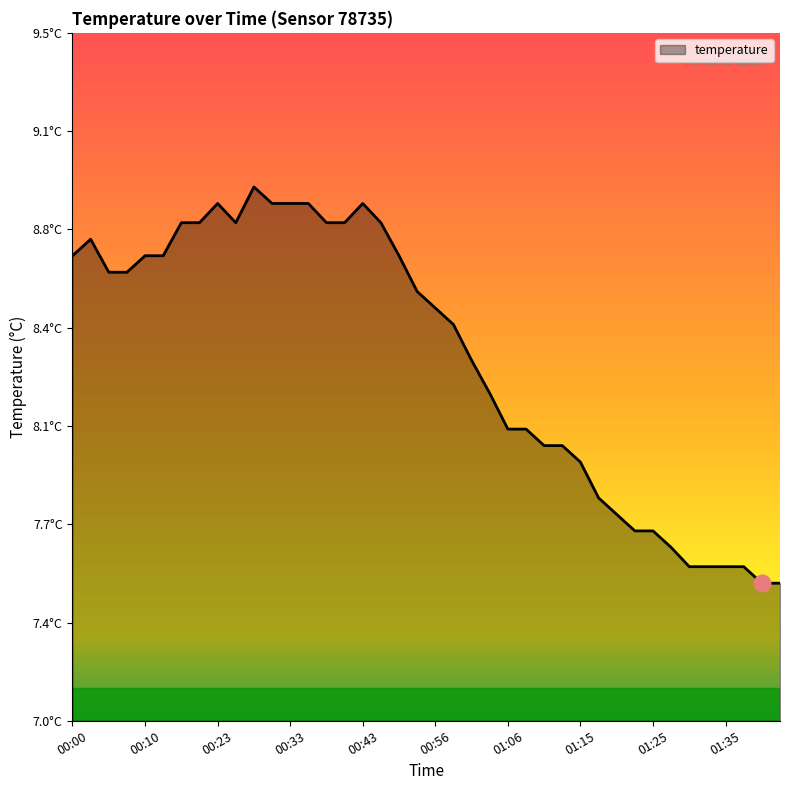

What is the sum of all values?

332.8